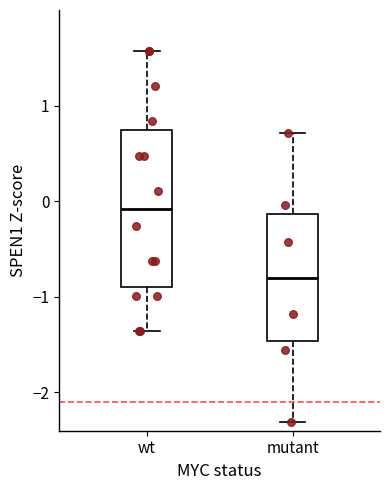

Which box is the tallest, from its lower edge to its upper edge?

wt